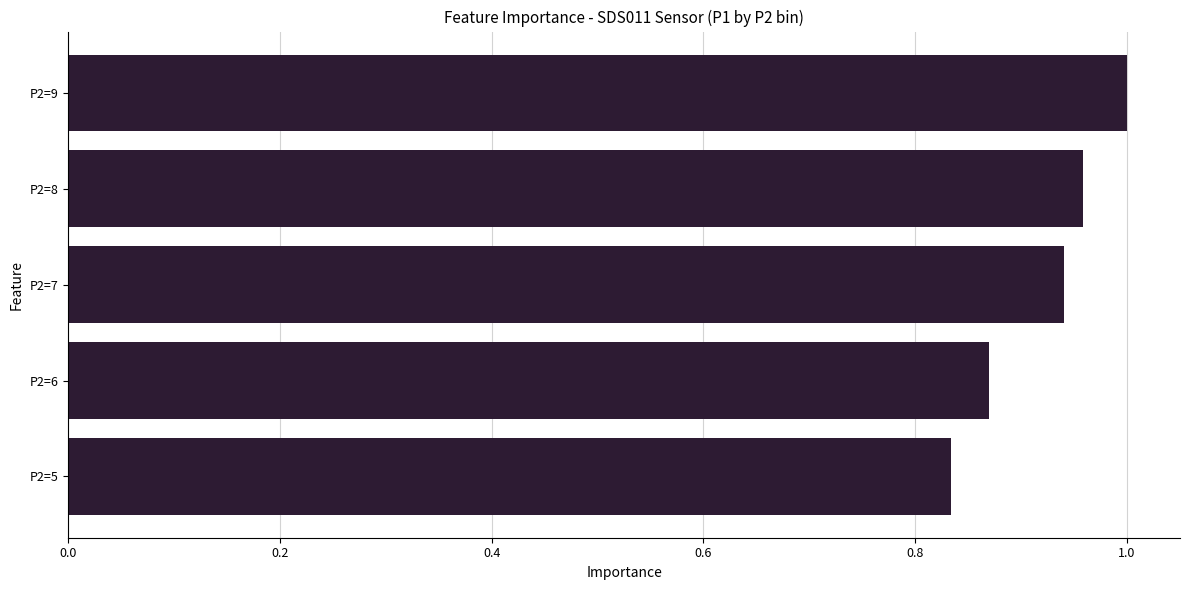

What is the difference between the maximum and minimum values?

0.2